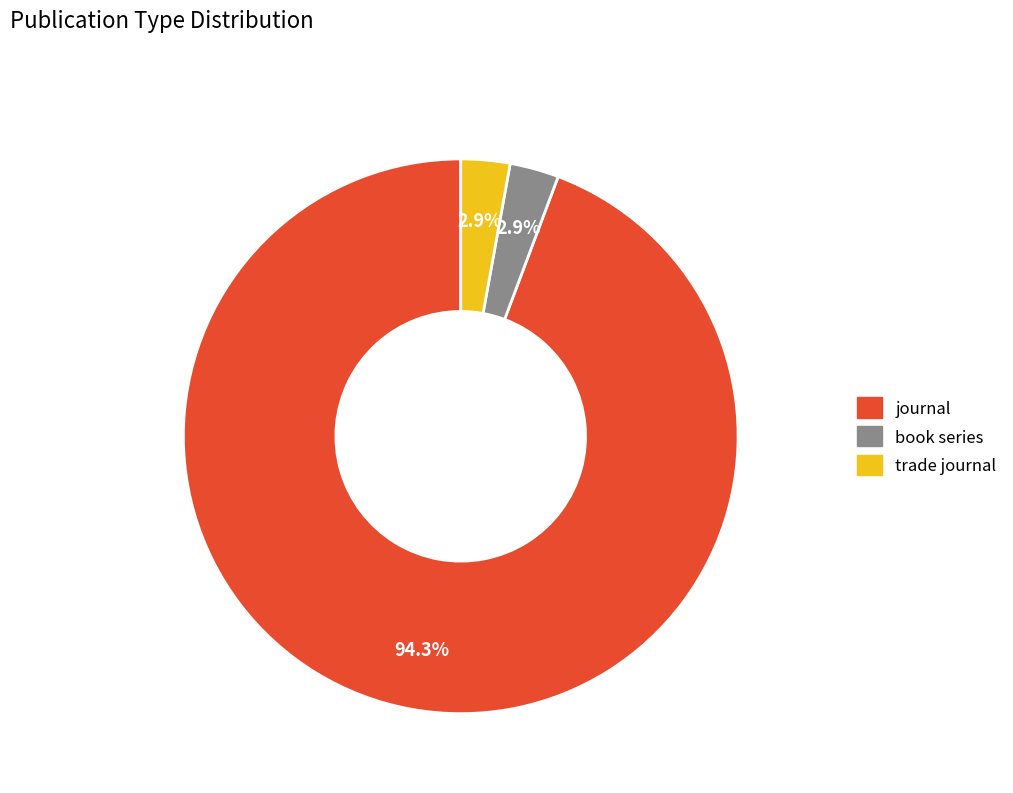

What is the largest slice in the pie chart?

journal